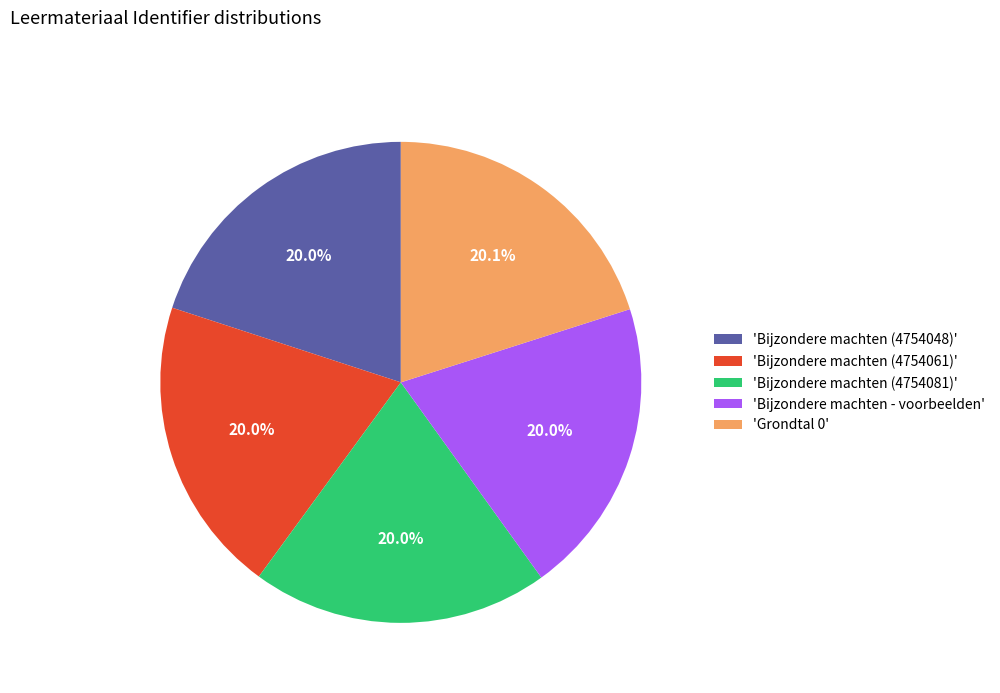

Approximately how many times larger is the value at 'Bijzondere machten (4754048)' compared to 'Bijzondere machten - voorbeelden'?

1.0